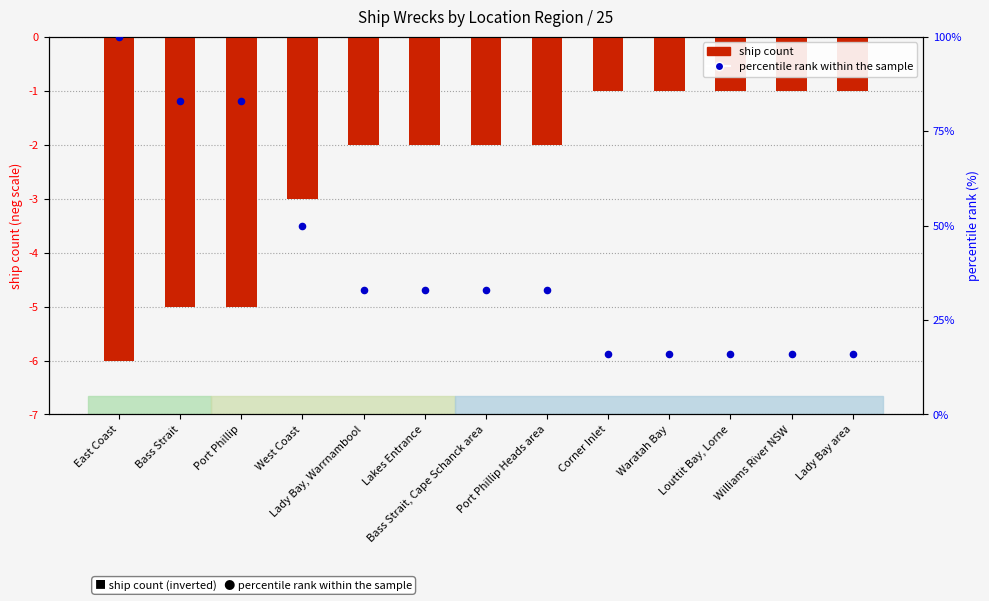

Which series reaches the minimum Y coordinate?

ship count (inverted)